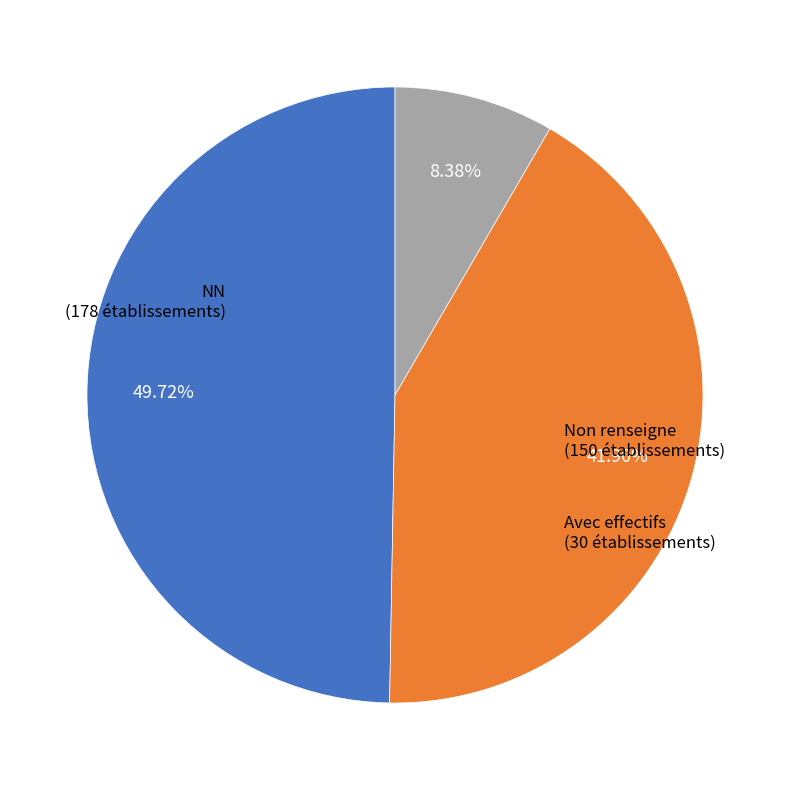

Is there any slice that represents more than half of the pie?

No